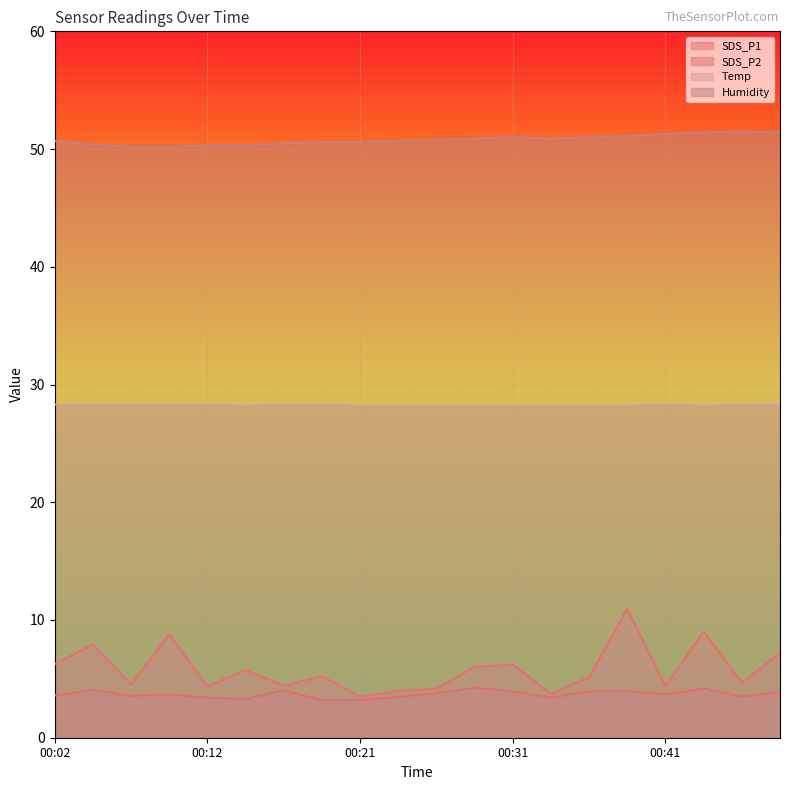

Which series has the largest range (max minus min)?

SDS_P1